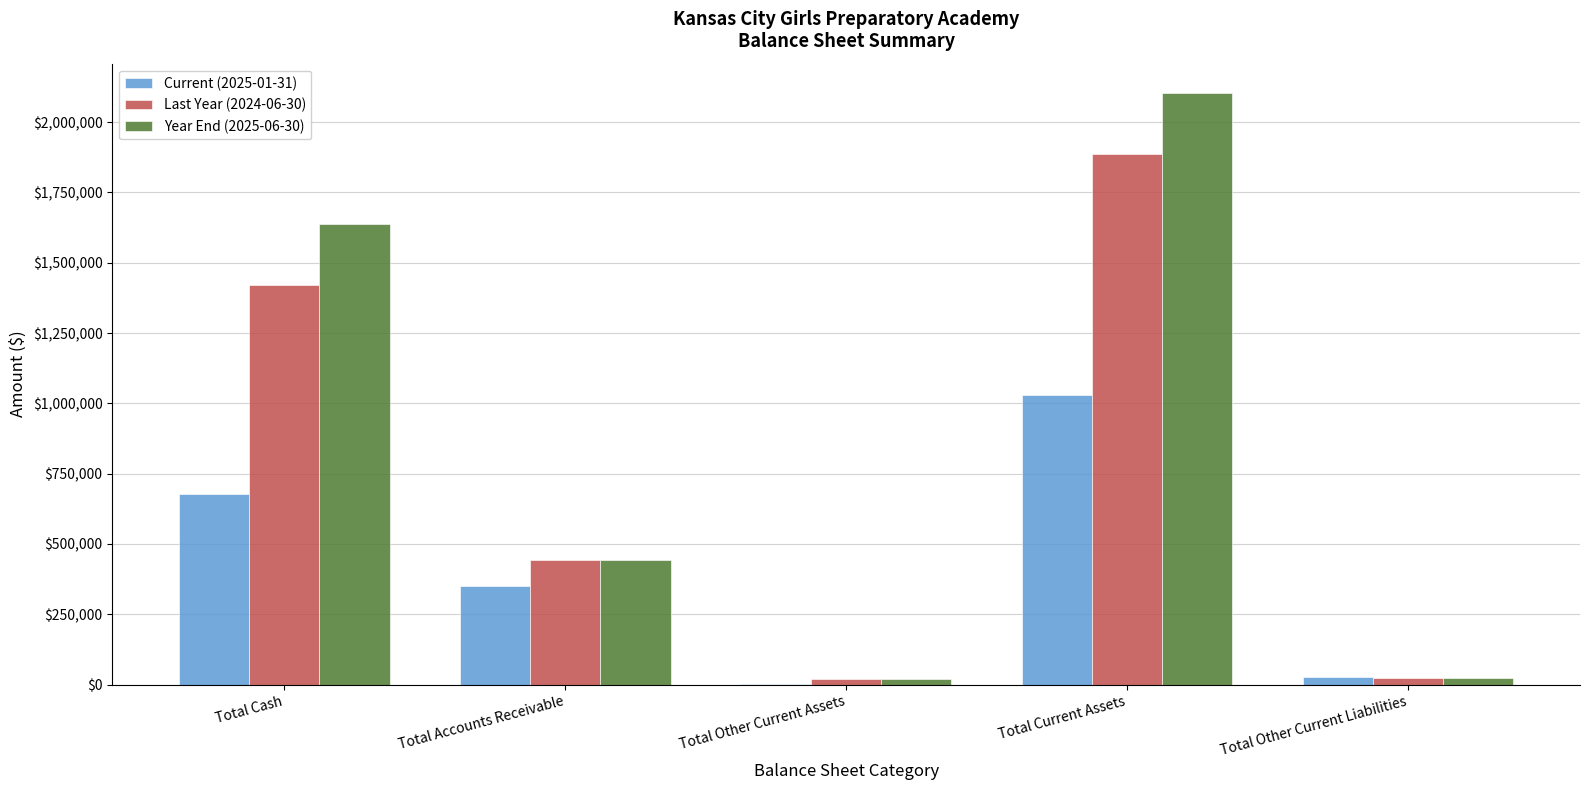

Is it true that Year End (2025-06-30) equals 228988.8 at Total Accounts Receivable?

False